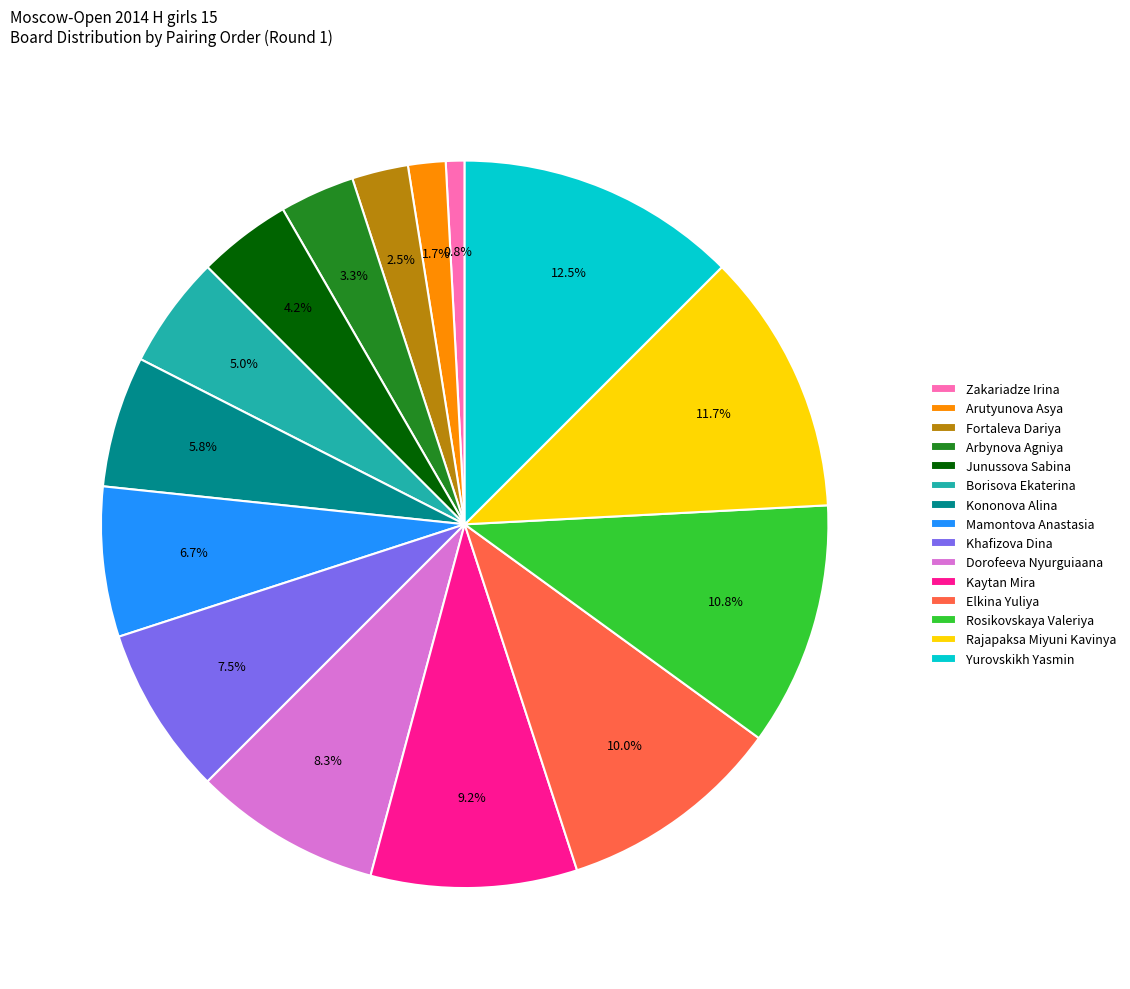

Rank the categories by value from lowest to highest.

Zakariadze Irina, Arutyunova Asya, Fortaleva Dariya, Arbynova Agniya, Junussova Sabina, Borisova Ekaterina, Kononova Alina, Mamontova Anastasia, Khafizova Dina, Dorofeeva Nyurguiaana, Kaytan Mira, Elkina Yuliya, Rosikovskaya Valeriya, Rajapaksa Miyuni Kavinya, Yurovskikh Yasmin